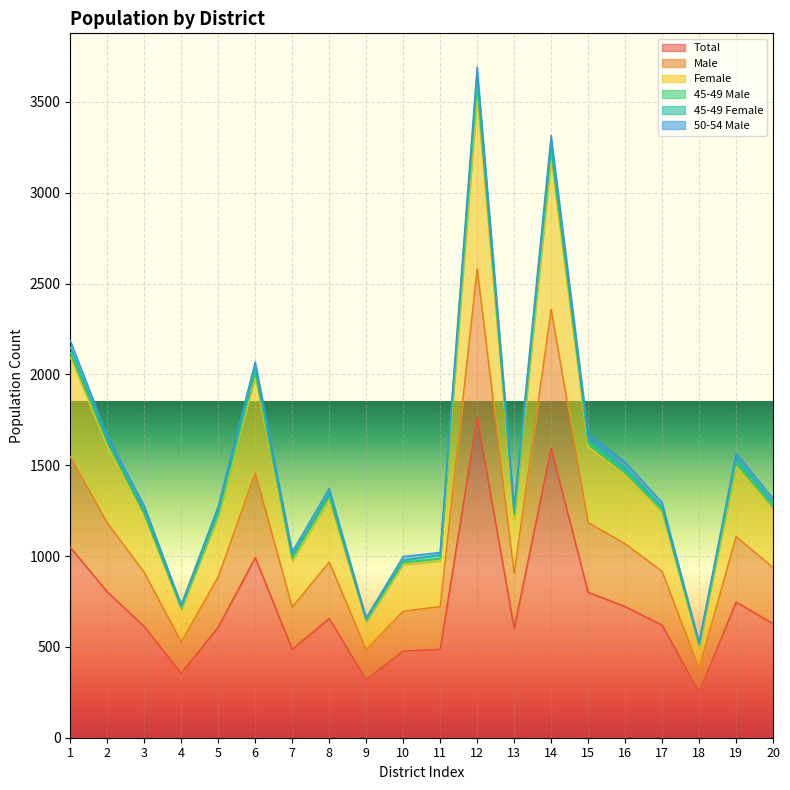

What is the spread (max minus min) of values at 2?

838